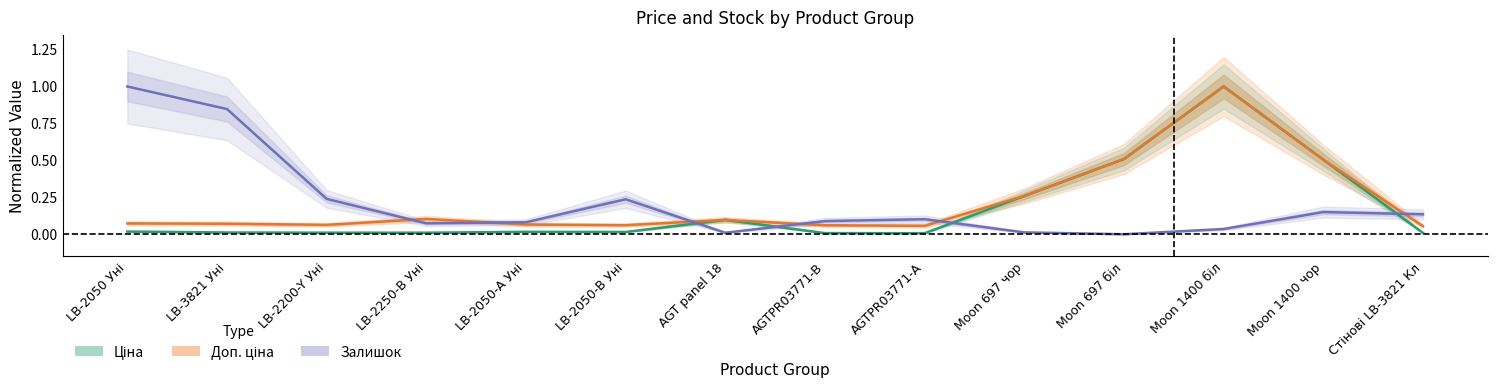

What is the total value across all series at AGT panel 18?

0.2